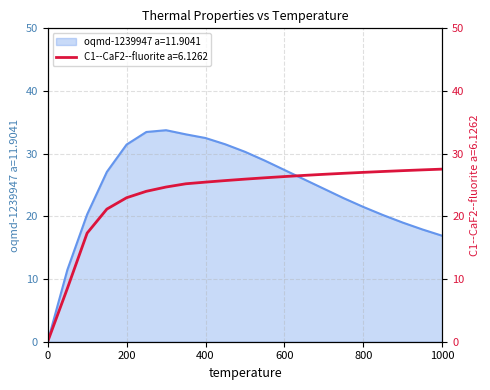

What is the difference between the second highest and minimum values in the C1--CaF2--fluorite a=6.1262 series?

27.4